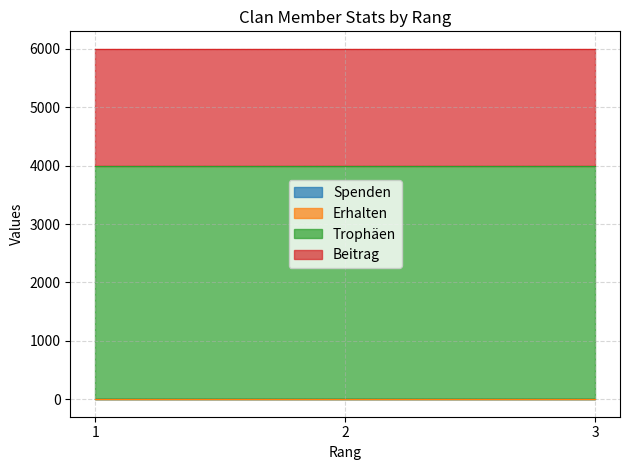

The Trophäen series shows 4001 at 1. True or false?

True